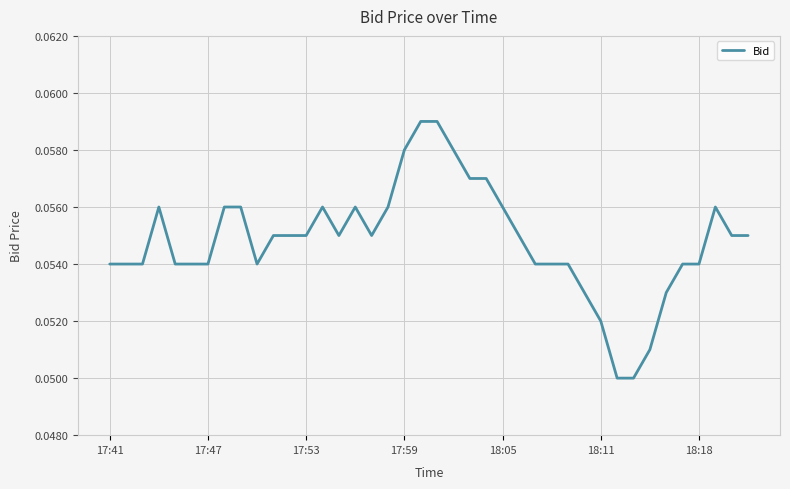

How many lines are shown in the chart?

1